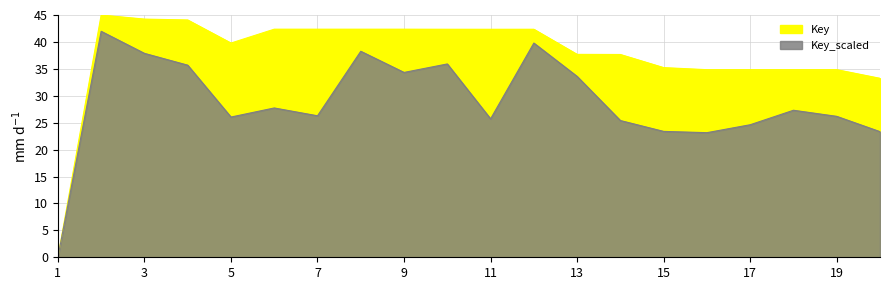

The chart shows a value of 57.3 at 16. True or false?

False